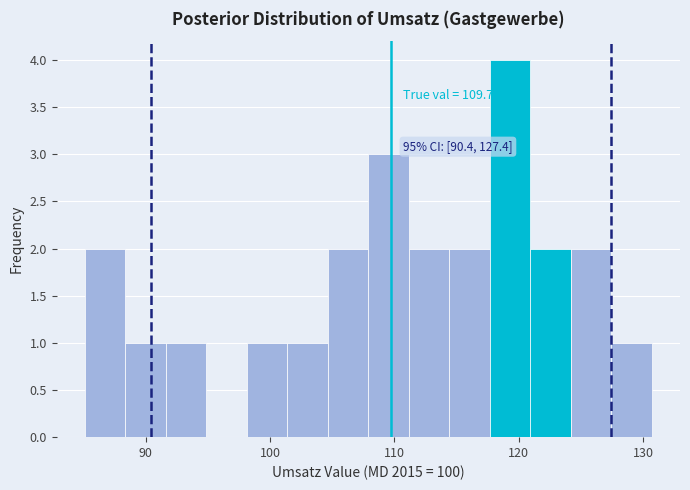

Around what value on the x-axis is the tallest bar? Give the approximate position of its centre, as read against the axis.

119